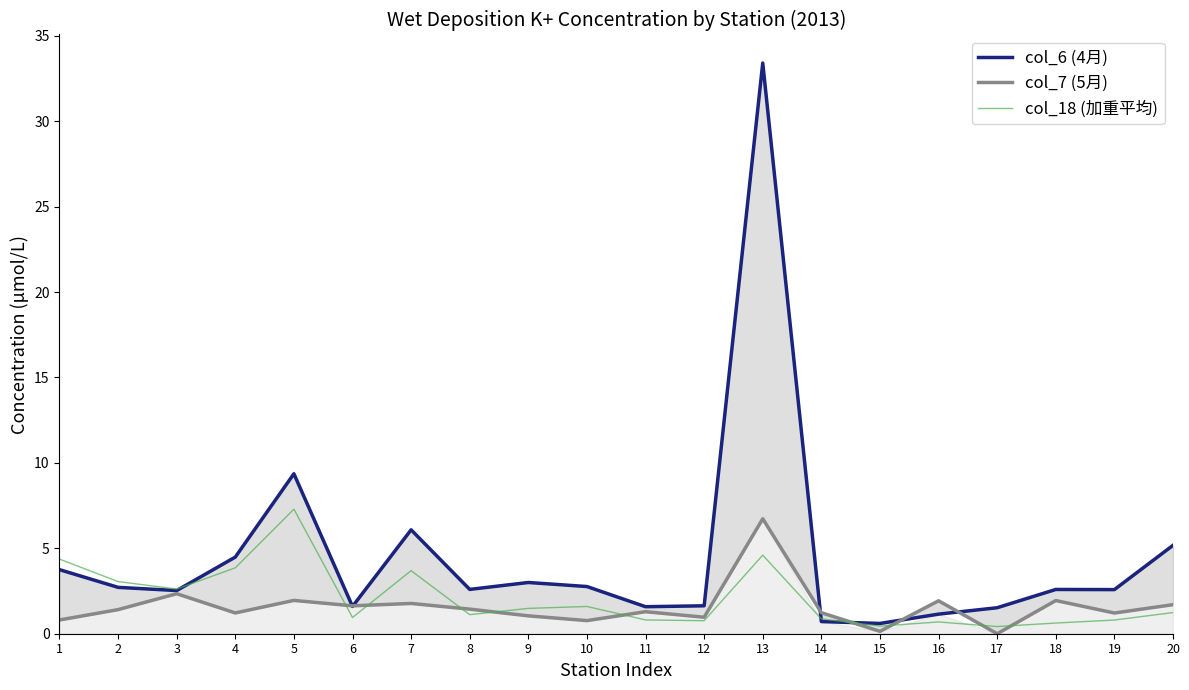

Between 3 and 13, which is larger?

13